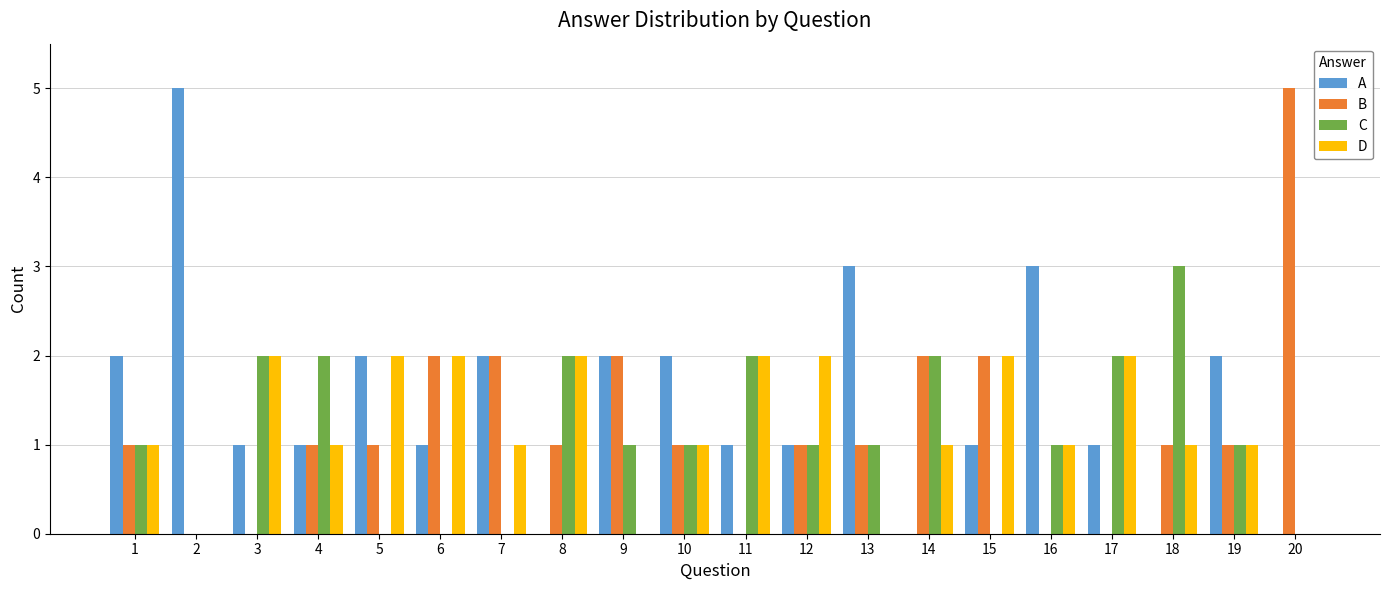

What is the maximum value for A?

5